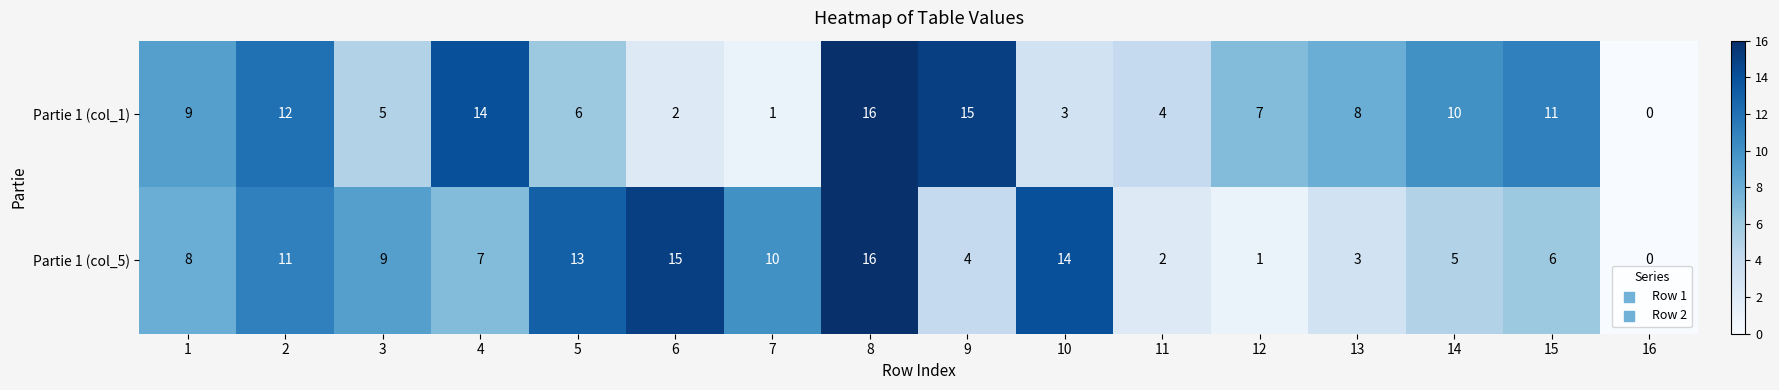

At 12, list the series in order from largest to smallest.

Partie 1 (col_1), Partie 1 (col_5)